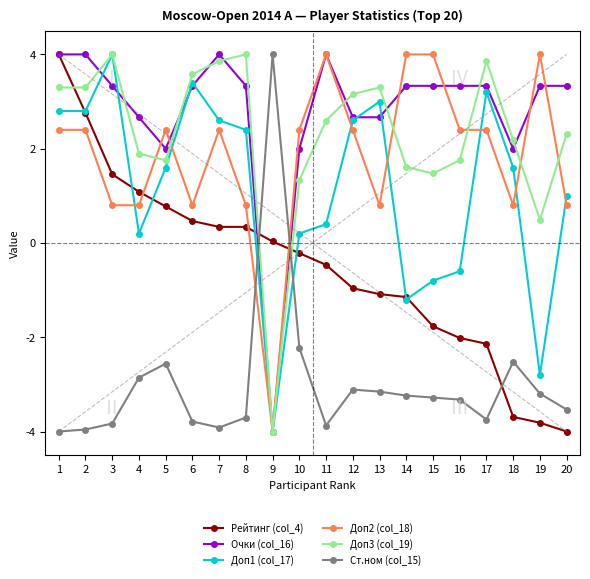

What is the difference between the maximum and minimum values in the Доп2 (col_18) series?

8.0